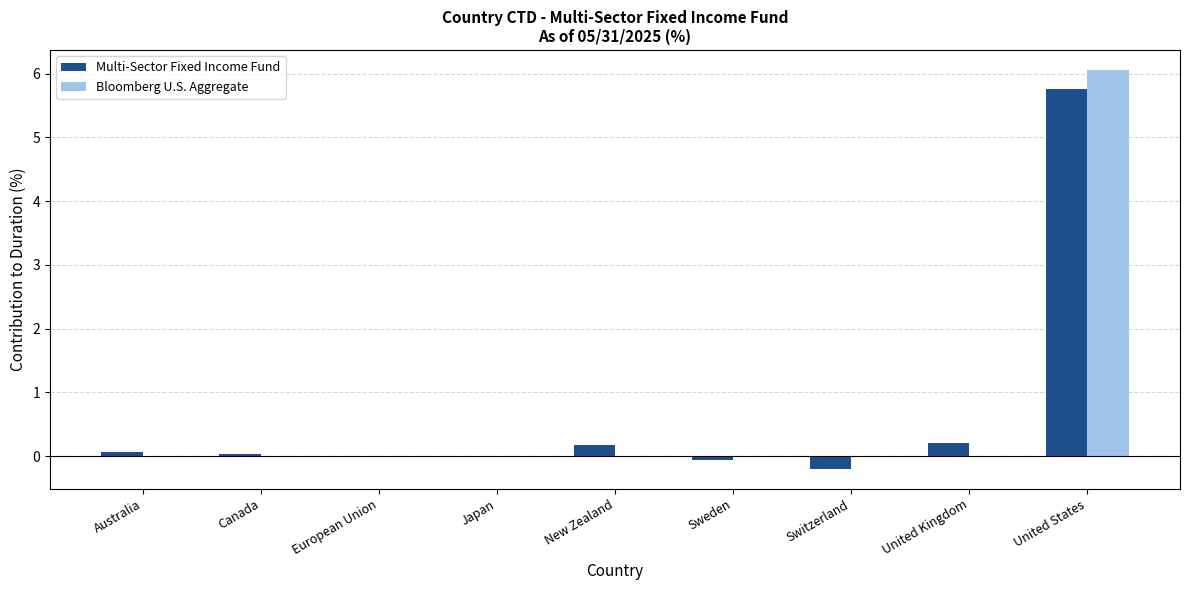

What is the maximum value for Bloomberg U.S. Aggregate?

6.1